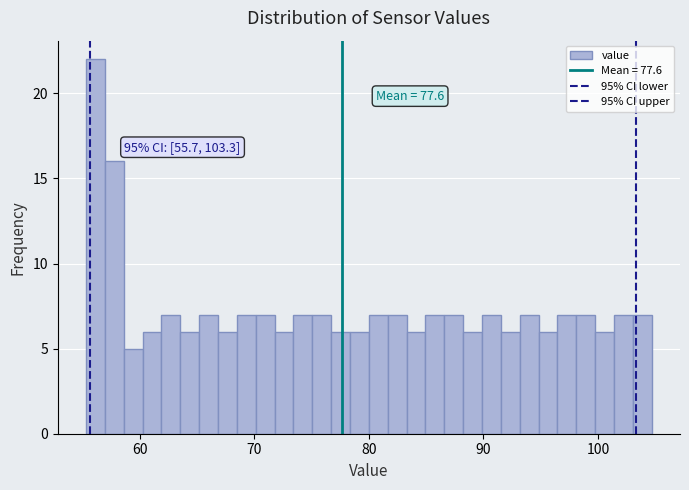

Read against the x-axis, roughly where is the centre of the tallest bar?

56